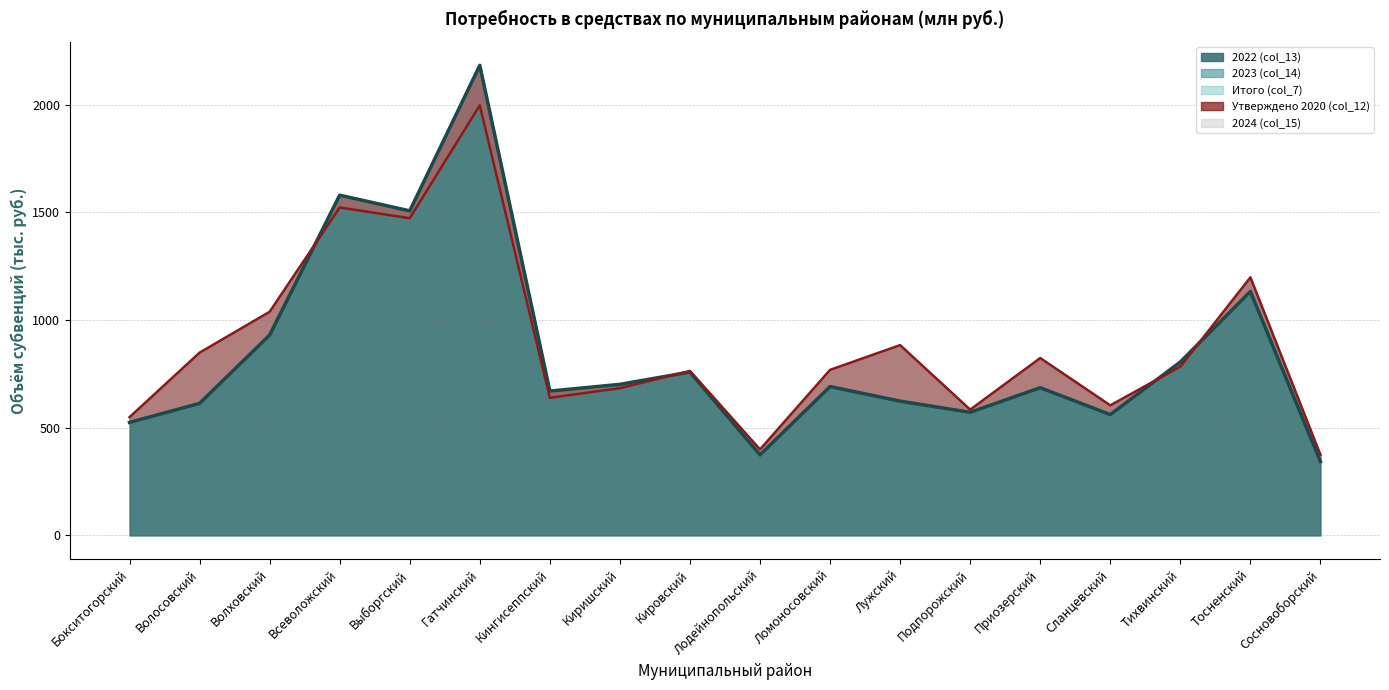

Between Волховский and Сосновоборский, which series saw the biggest shift?

Утверждено 2020 (col_12)